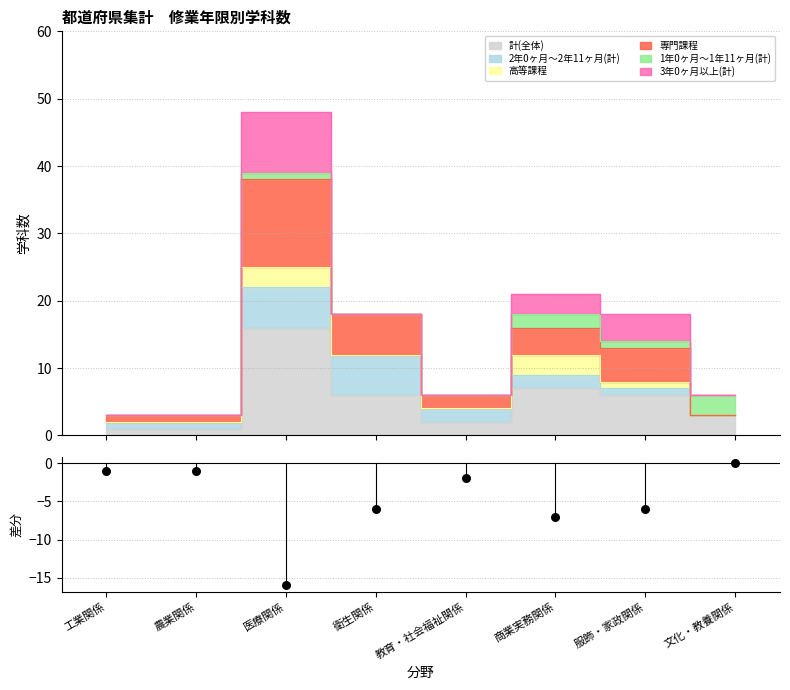

What is the change in value from 工業関係 to 服飾・家政関係?

-5